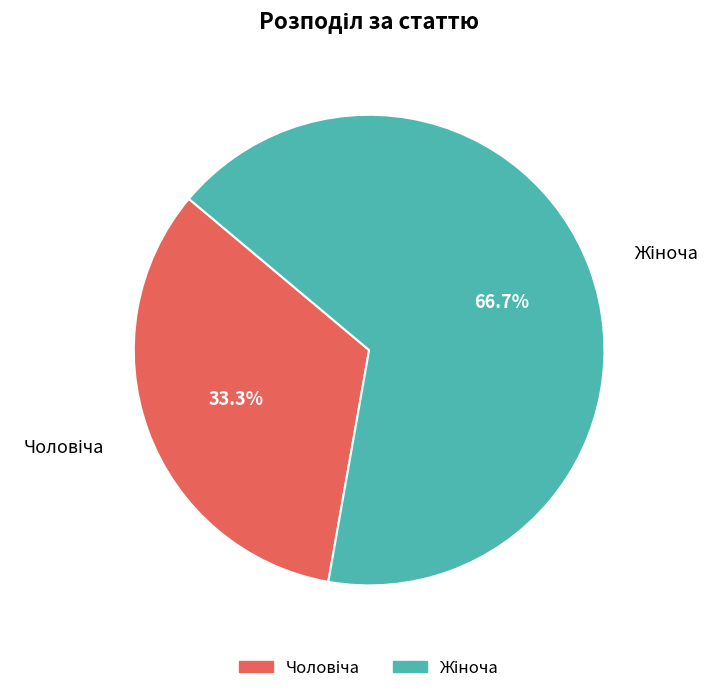

Does any single category account for the majority?

Yes